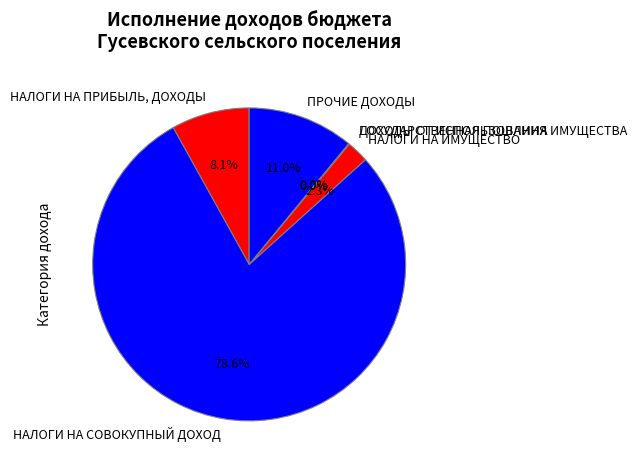

True or false: ПРОЧИЕ ДОХОДЫ accounts for 17% of the total.

False